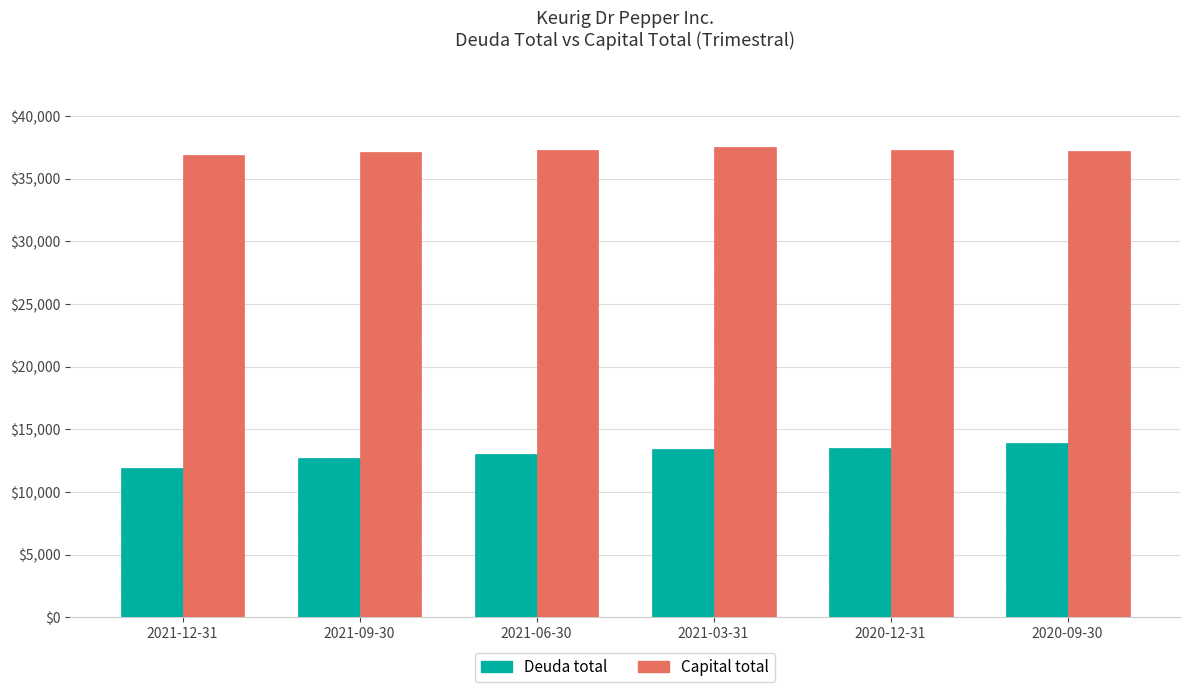

What is the sum of the Capital total values at 2020-12-31 and 2021-03-31?

74852